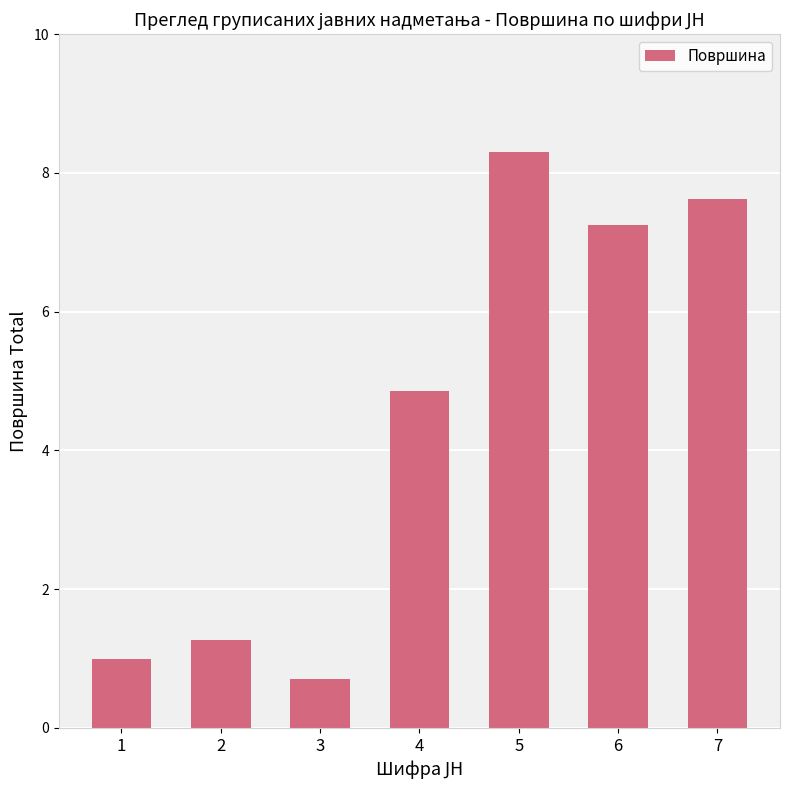

At which label is the value closest to 4?

4